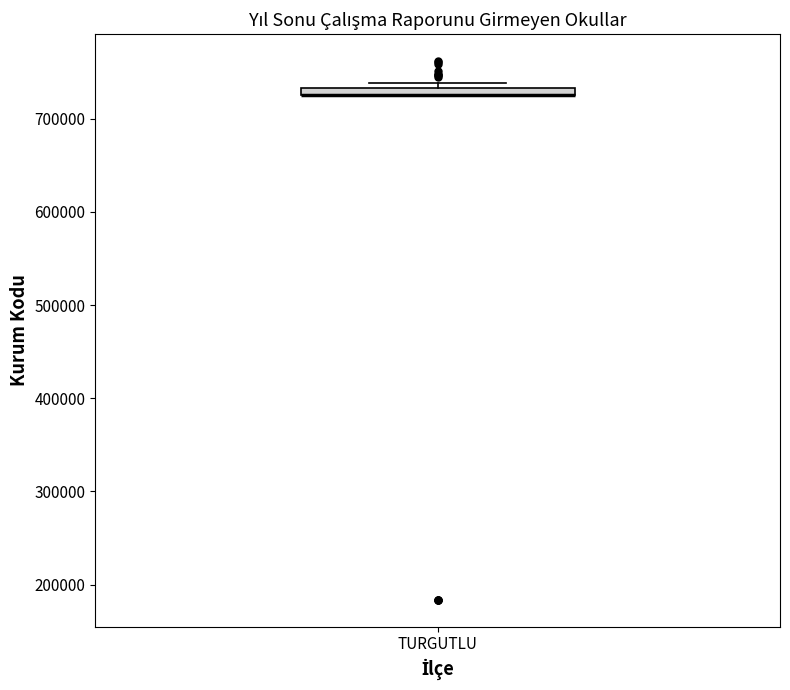

Where is the lower edge of the box for TURGUTLU on the y-axis? The values are not printed on the chart, so give them approximately, as read against the axis.

720000